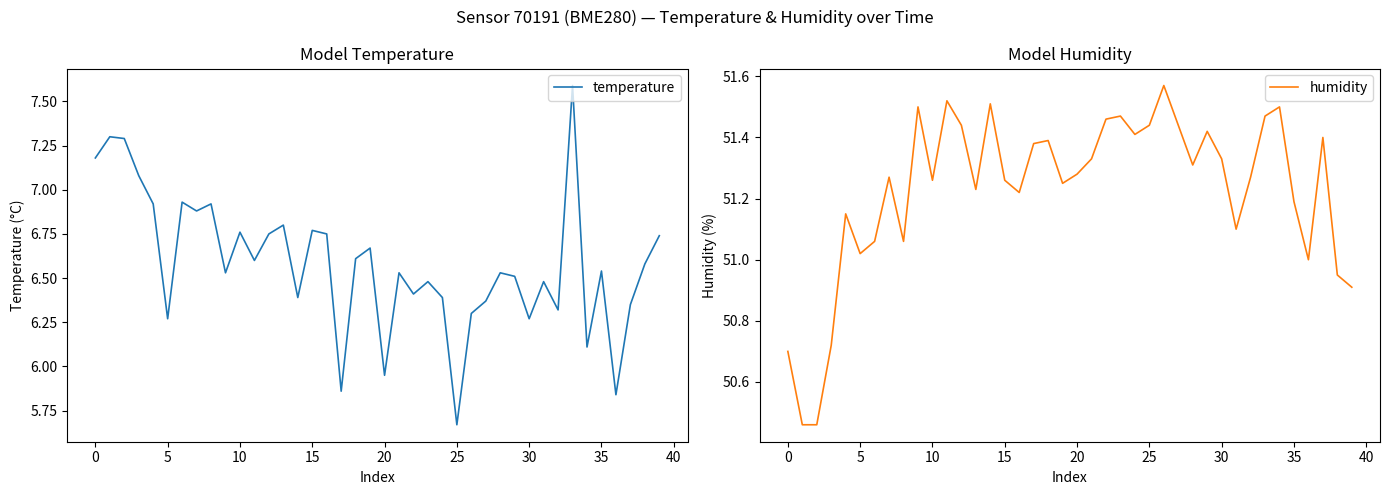

Which series has the largest total across all categories?

humidity